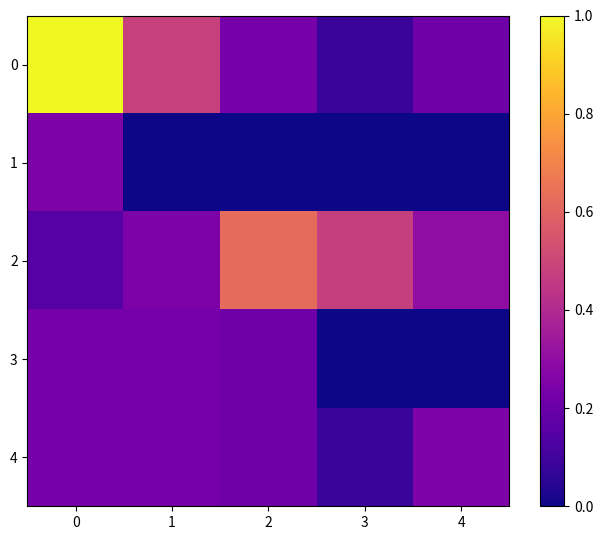

How many data points does each series have?

5